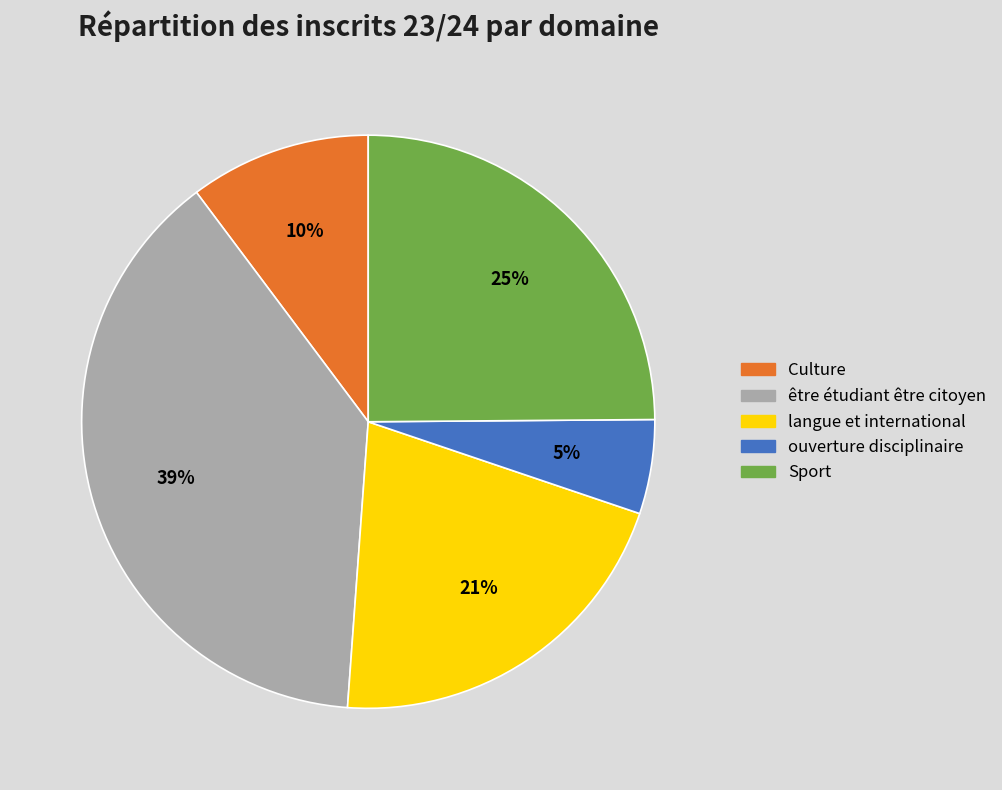

What is the largest slice in the pie chart?

être étudiant être citoyen